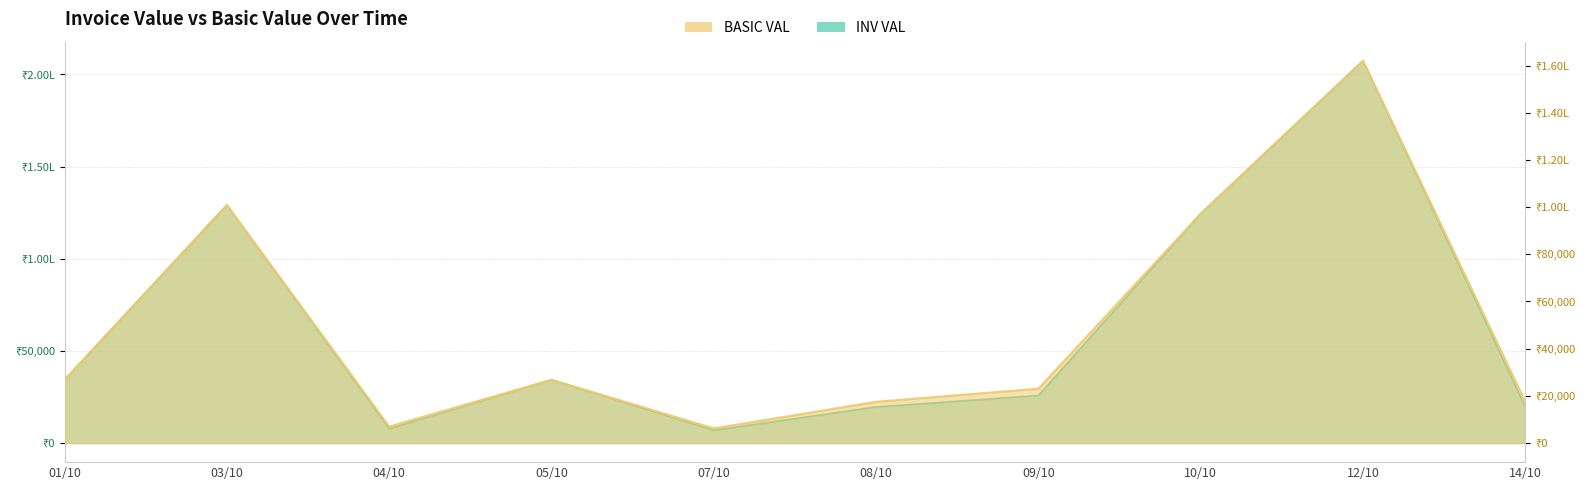

Which has a higher value, 10/10 or 03/10?

03/10